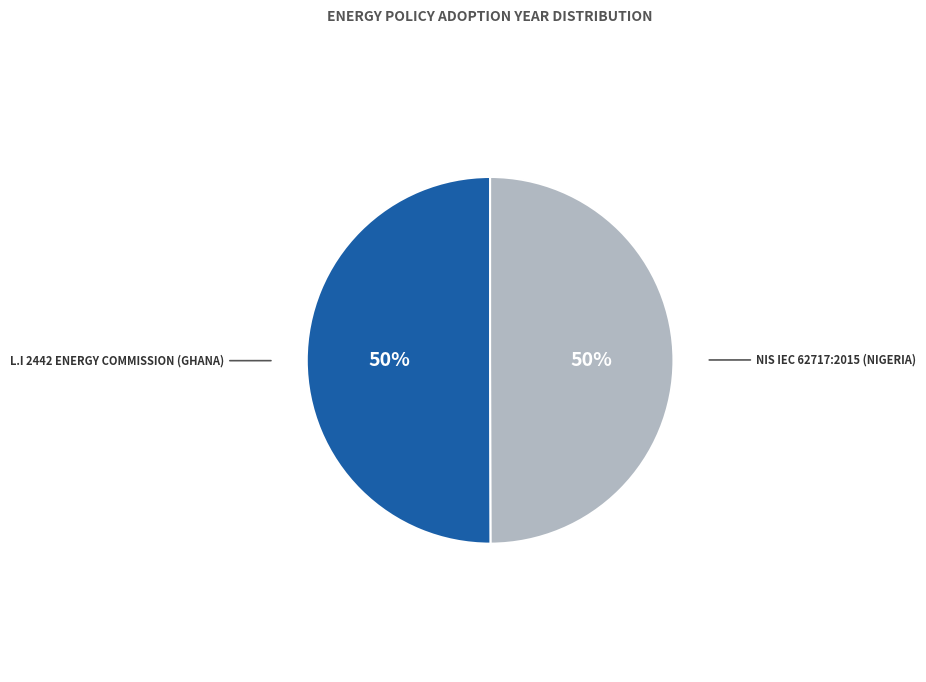

Count the number of slices in the pie.

2